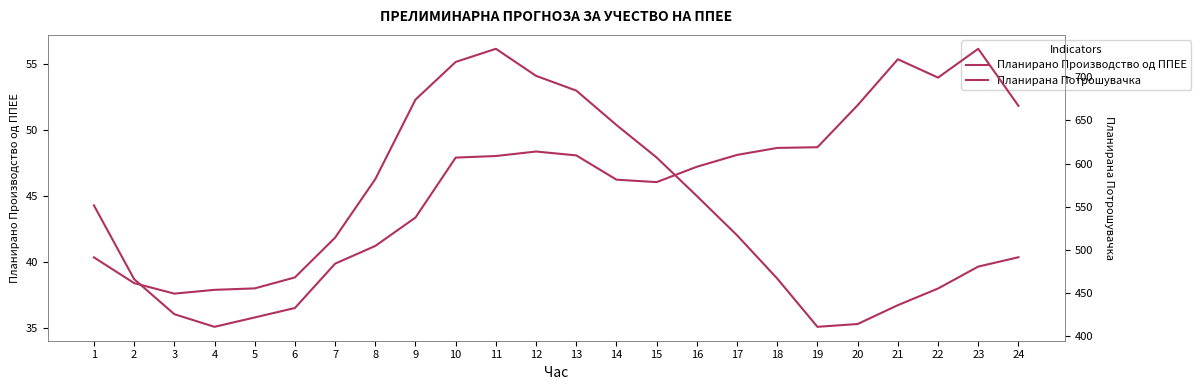

How many values in the Планирано Производство од ППЕЕ series exceed 40?

13